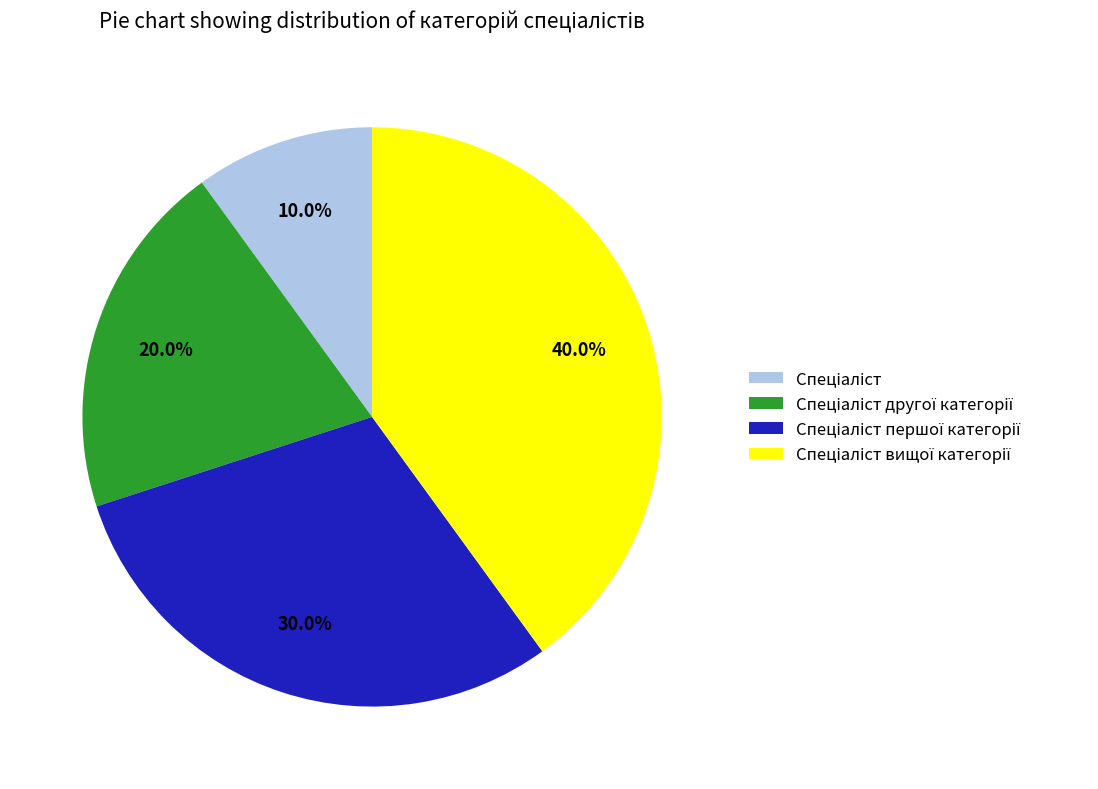

Is there a majority slice in this chart?

No